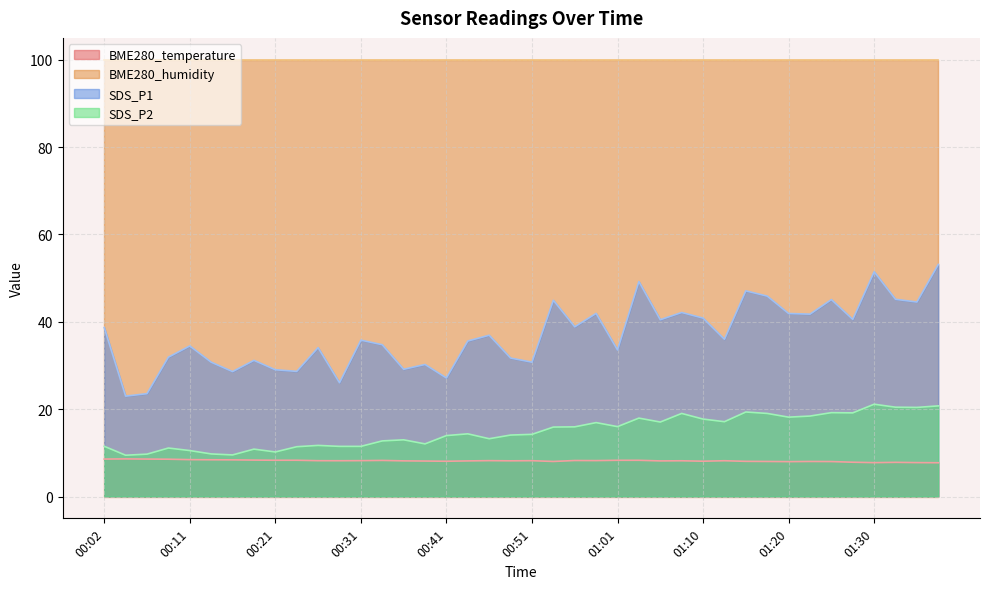

True or false: SDS_P1 and BME280_temperature intersect in this chart.

False